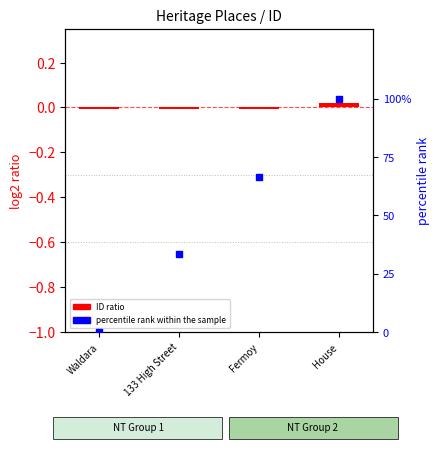

Which series has the widest spread of Y values?

percentile rank within the sample